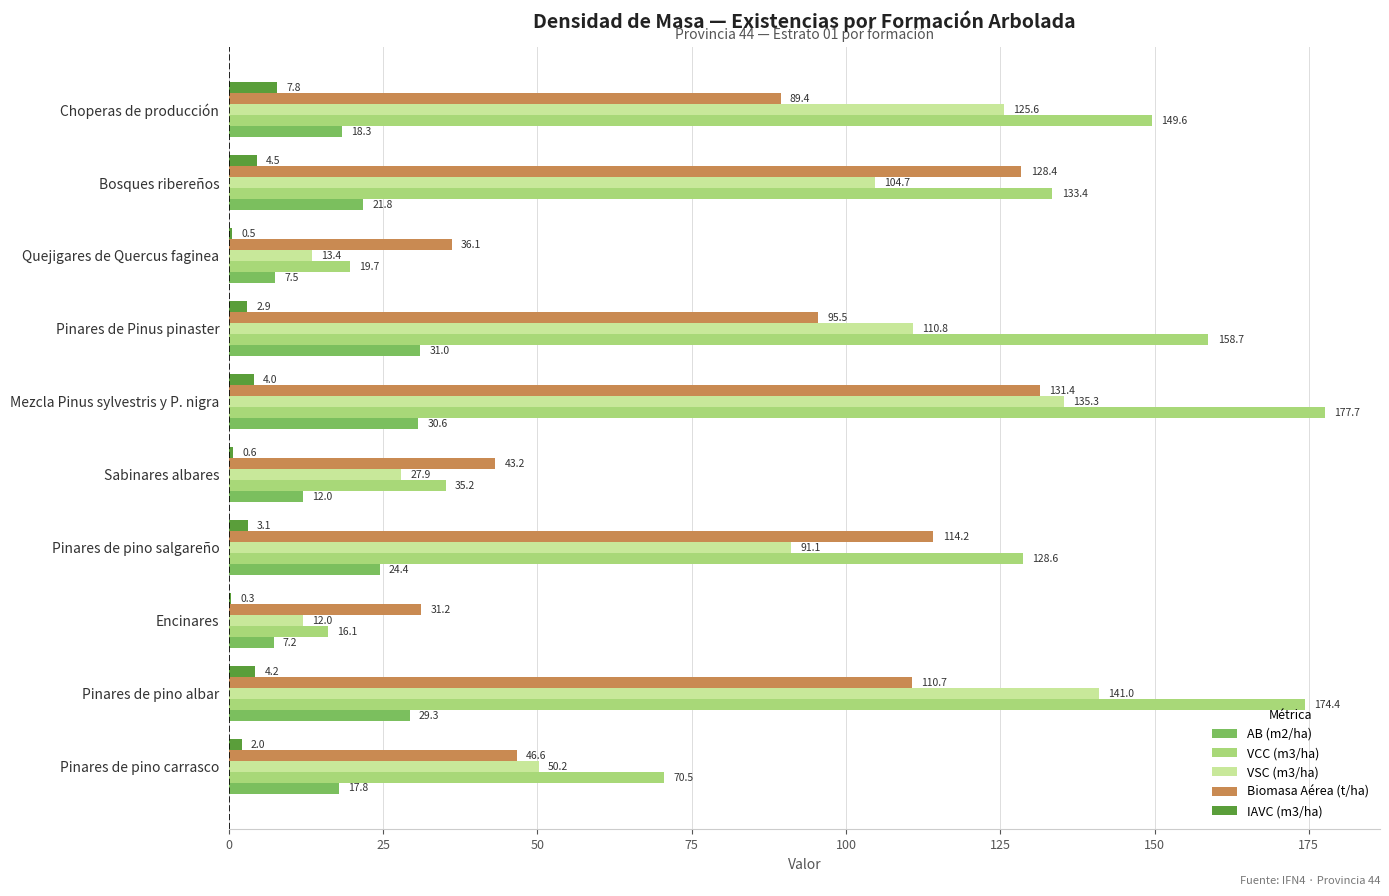

What is the sum of the Biomasa Aérea (t/ha) values at Pinares de Pinus pinaster and Choperas de producción?

184.9